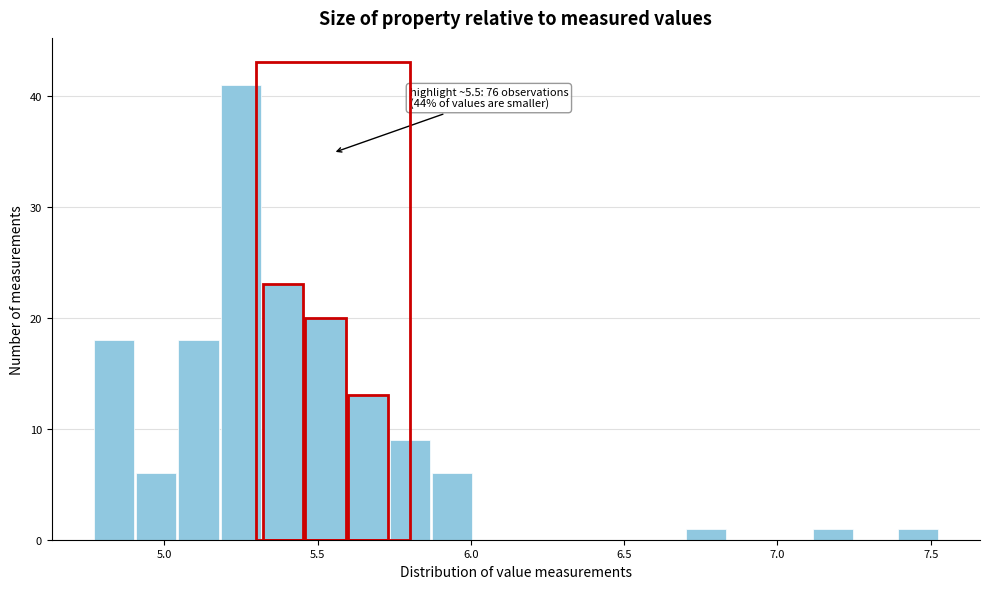

Around what value on the x-axis is the tallest bar? Give the approximate position of its centre, as read against the axis.

5.25